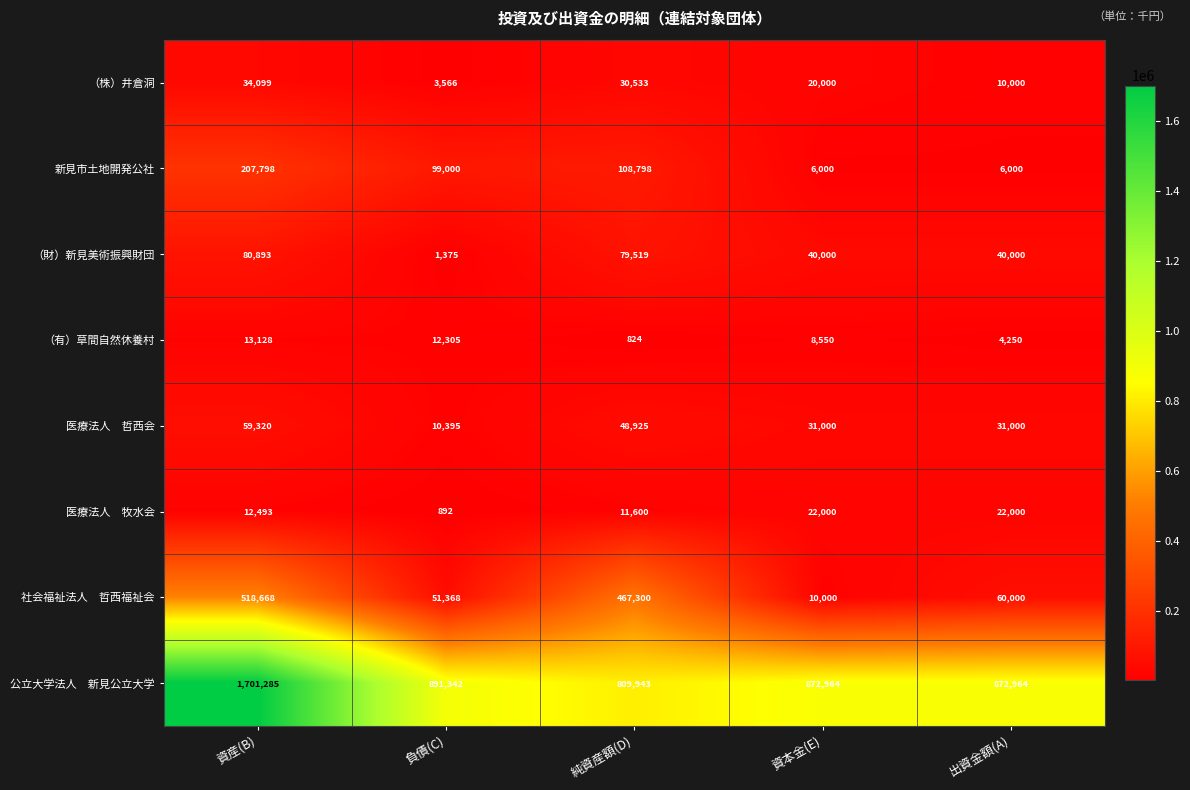

At which label is 新見市土地開発公社 closest to 106899?

純資産額(D)